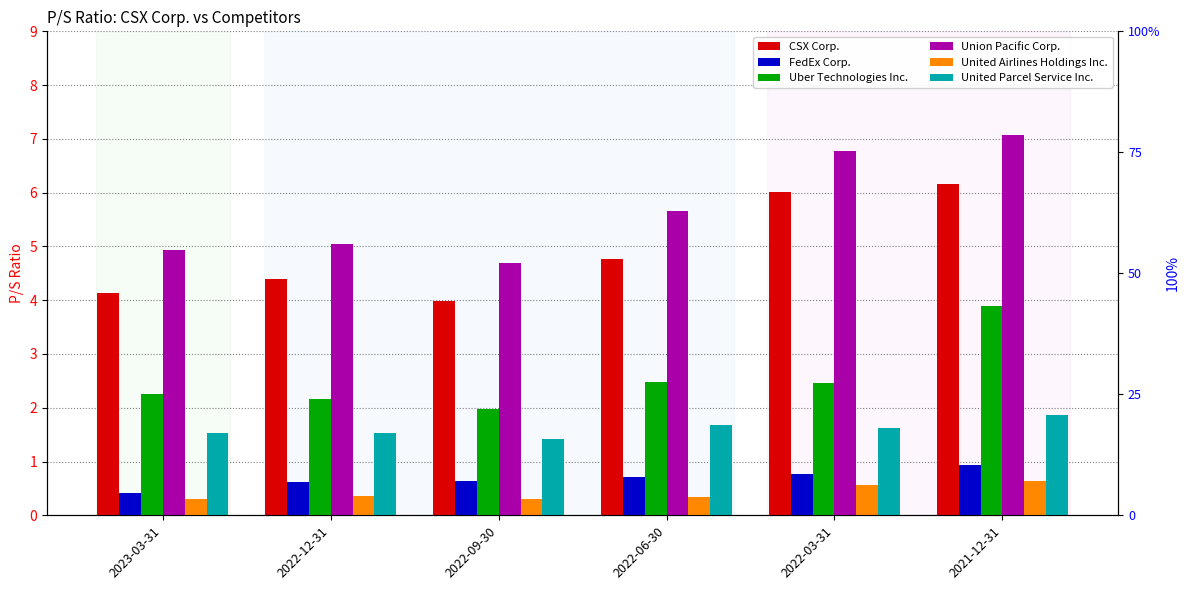

How many bars are there in total?

36